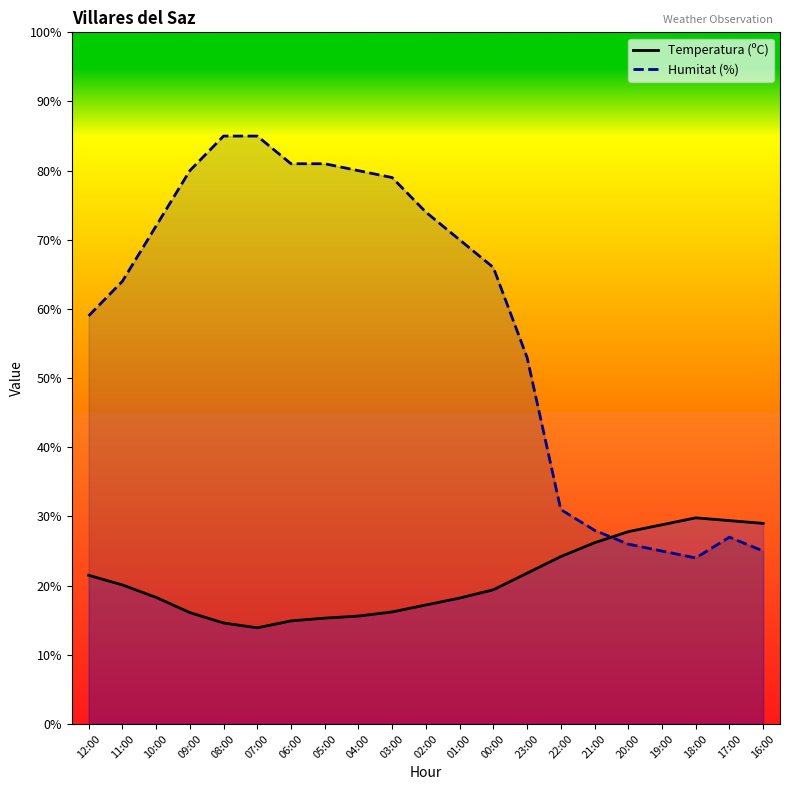

Does the chart have visible grid lines?

No